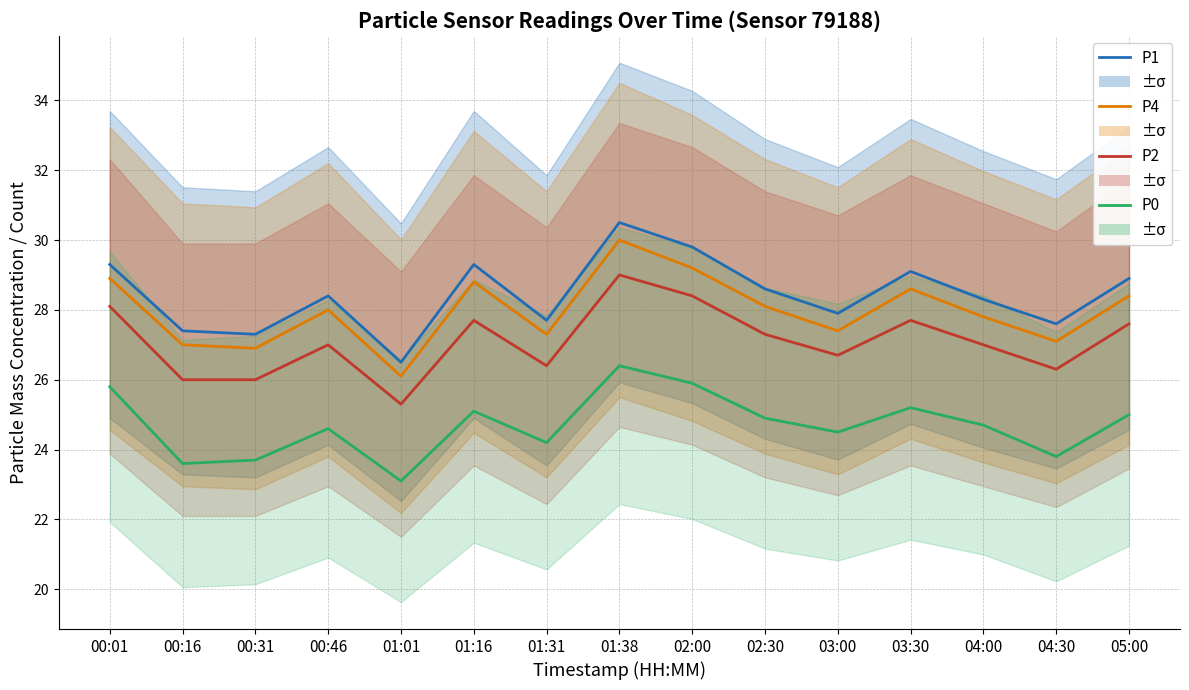

Reading left to right, list all the values displayed in this chart.

P1: 29.3	27.4	27.3	28.4	26.5	29.3	27.7	30.5	29.8	28.6	27.9	29.1	28.3	27.6	28.9
P4: 28.9	27.0	26.9	28.0	26.1	28.8	27.3	30.0	29.2	28.1	27.4	28.6	27.8	27.1	28.4
P2: 28.1	26.0	26.0	27.0	25.3	27.7	26.4	29.0	28.4	27.3	26.7	27.7	27.0	26.3	27.6
P0: 25.8	23.6	23.7	24.6	23.1	25.1	24.2	26.4	25.9	24.9	24.5	25.2	24.7	23.8	25.0